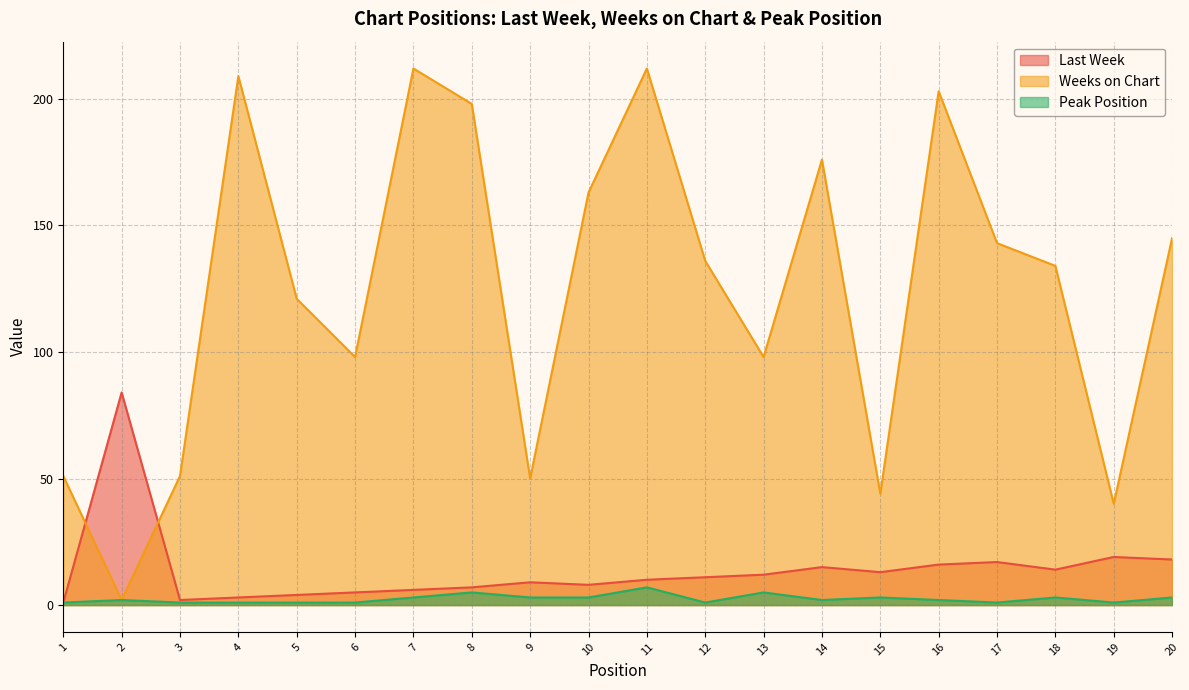

Between 8 and 5, which is larger?

8